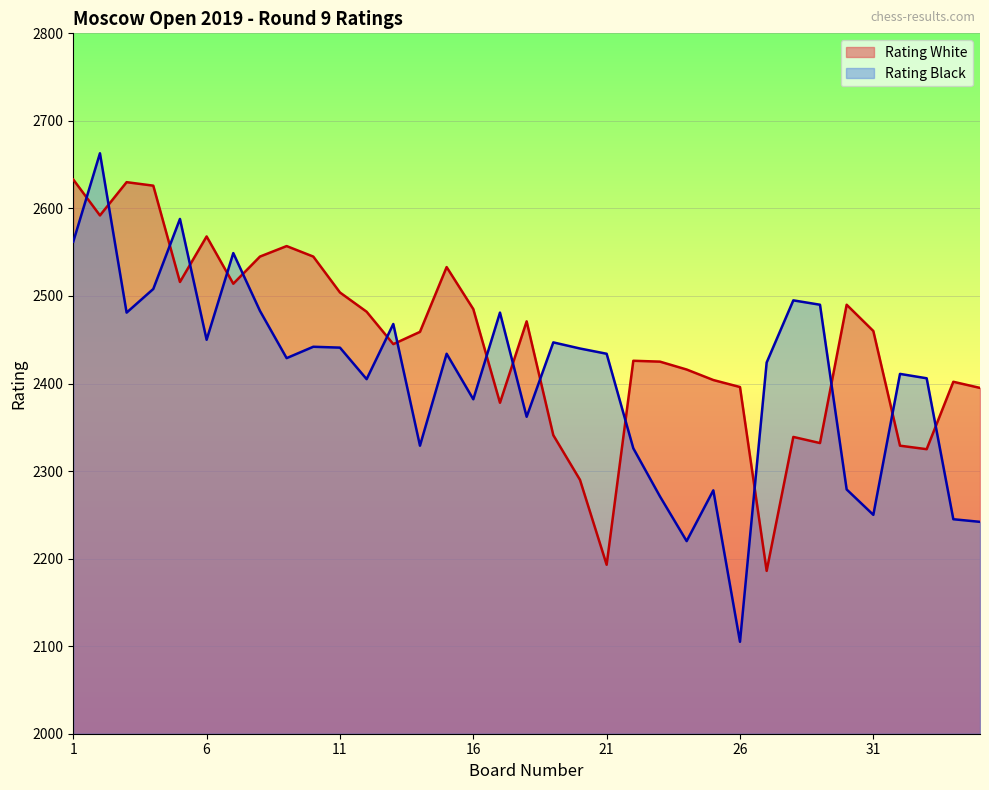

True or false: Rating White has more than 1 points higher than both neighbors.

True